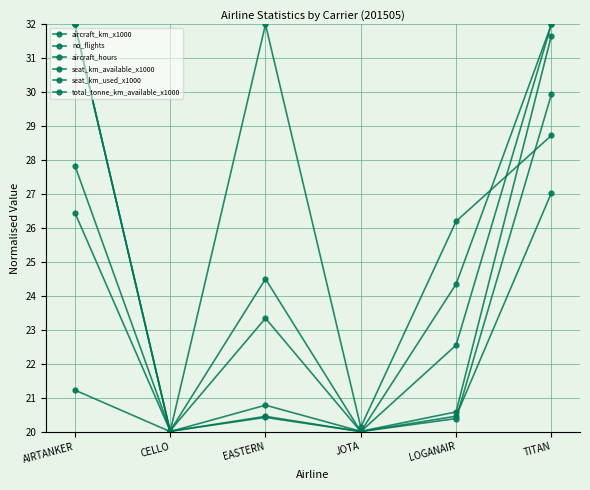

The value of aircraft_hours at AIRTANKER is 26.5. True or false?

True